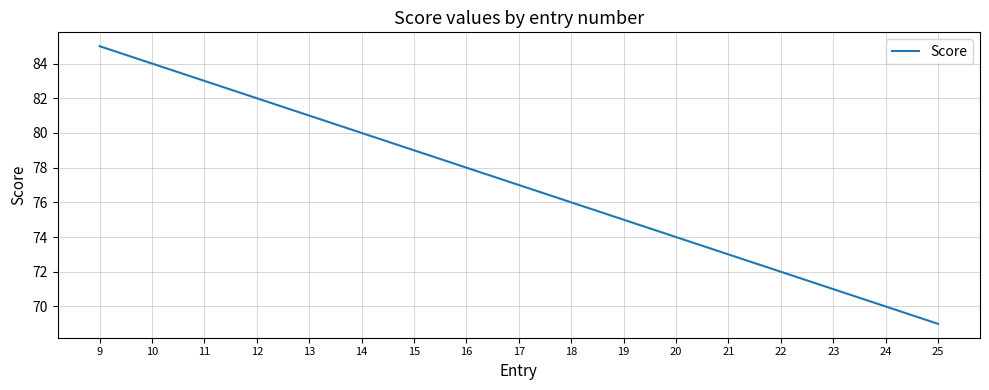

True or false: there are more than 1 points higher than both neighbors.

False